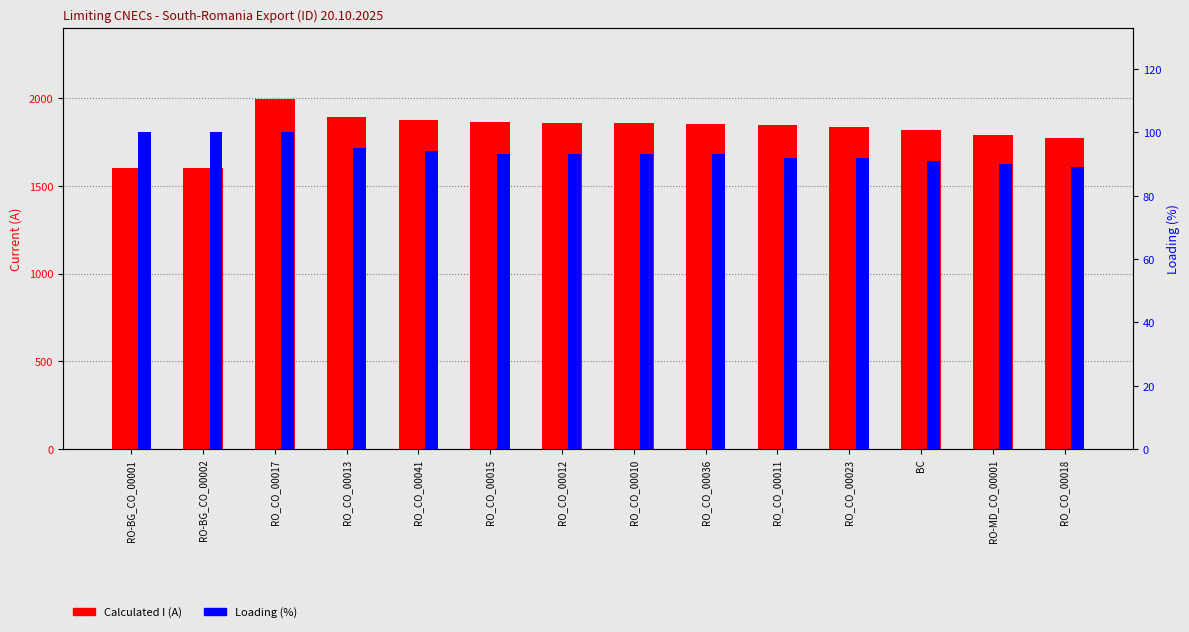

Reading left to right, extract all data points from this chart.

Calculated I (A): RO-BG_CO_00001=1599	RO-BG_CO_00002=1599	RO_CO_00017=1997	RO_CO_00013=1891	RO_CO_00041=1875	RO_CO_00015=1863	RO_CO_00012=1857	RO_CO_00010=1855	RO_CO_00036=1852	RO_CO_00011=1845	RO_CO_00023=1837	BC=1820	RO-MD_CO_00001=1791	RO_CO_00018=1771
Loading (%): RO-BG_CO_00001=100	RO-BG_CO_00002=100	RO_CO_00017=100	RO_CO_00013=95	RO_CO_00041=94	RO_CO_00015=93	RO_CO_00012=93	RO_CO_00010=93	RO_CO_00036=93	RO_CO_00011=92	RO_CO_00023=92	BC=91	RO-MD_CO_00001=90	RO_CO_00018=89